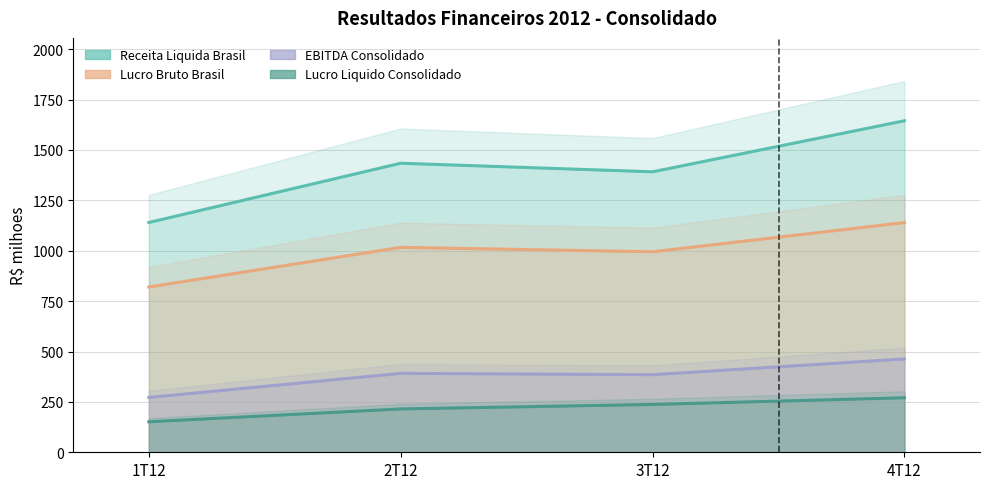

What is the label of the 3rd point from the right?

2T12